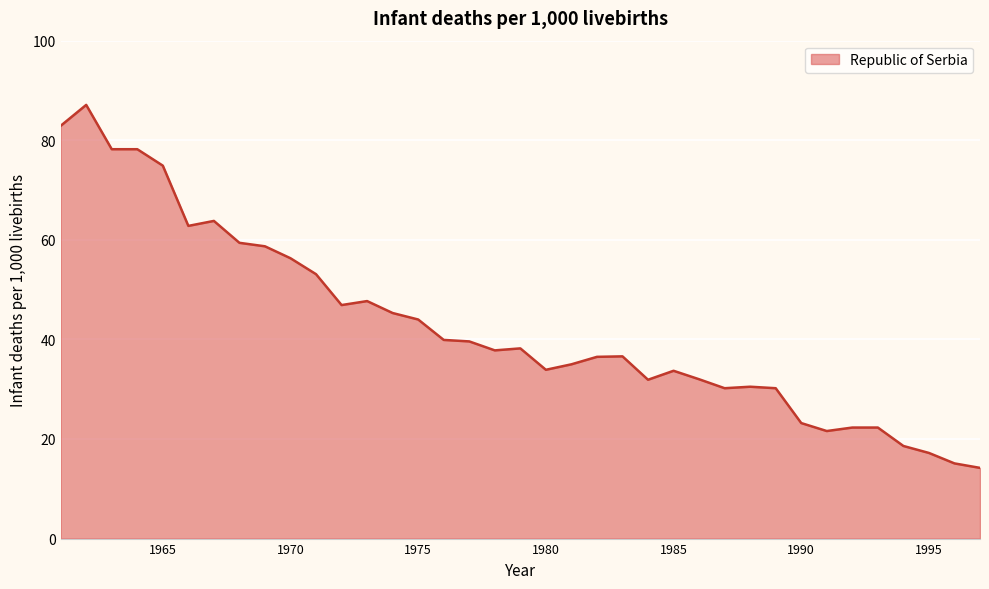

What is the smallest value displayed?

14.2